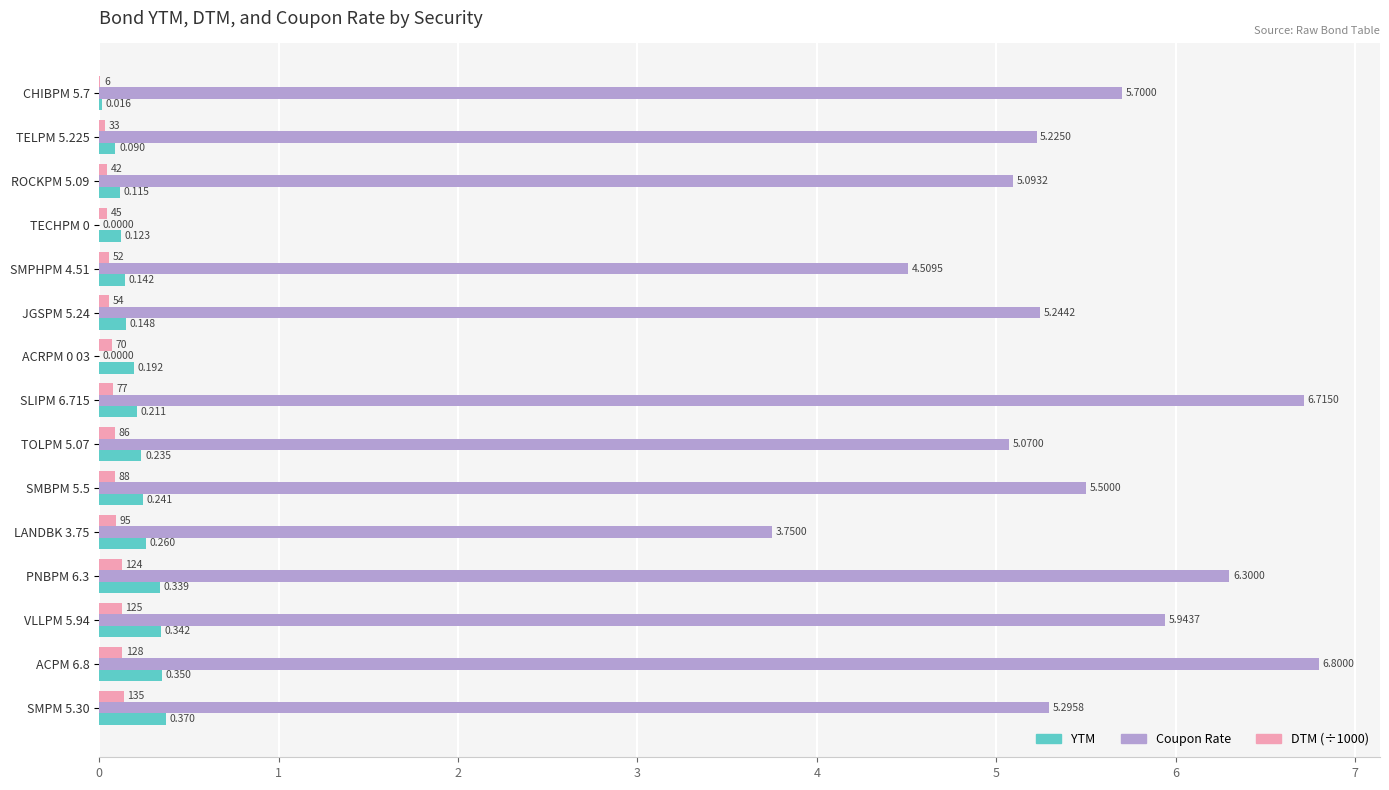

Which series has the largest total across all categories?

Coupon Rate